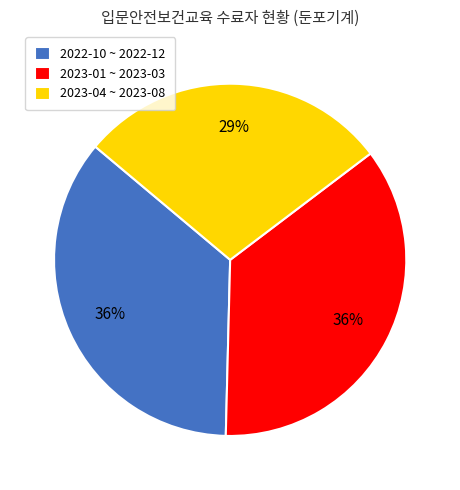

Which slice is the smallest?

2023-04 ~ 2023-08